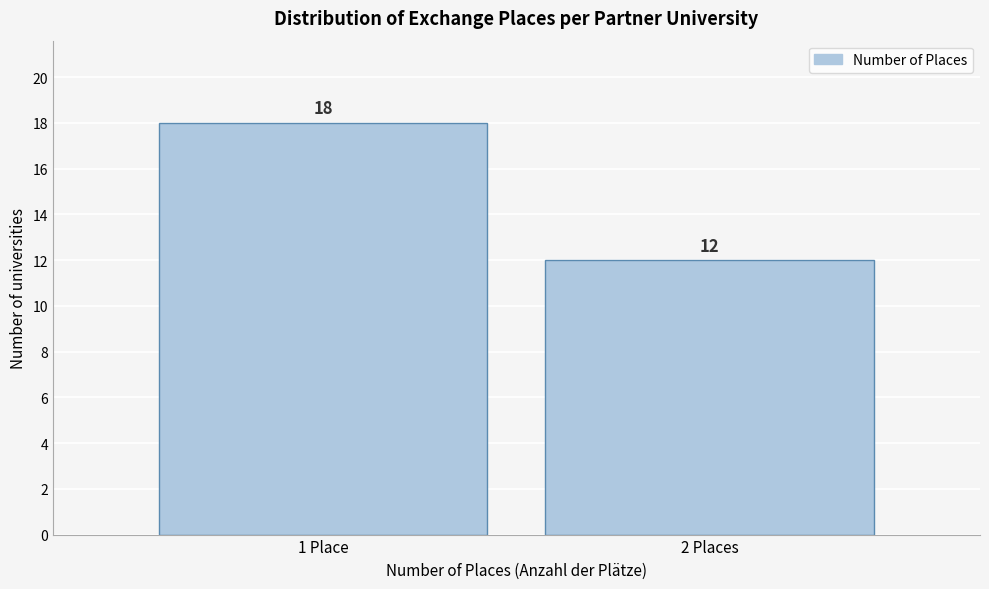

Reading left to right, what are all the values shown in this chart?

1 Place=18	2 Places=12